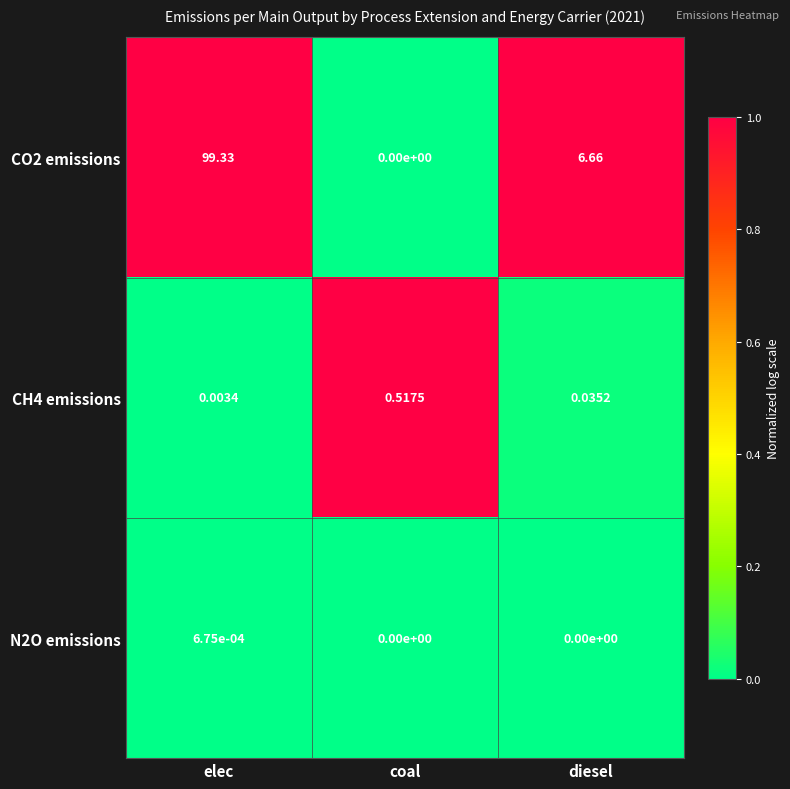

Where is CO2 emissions nearest to the value 49?

diesel